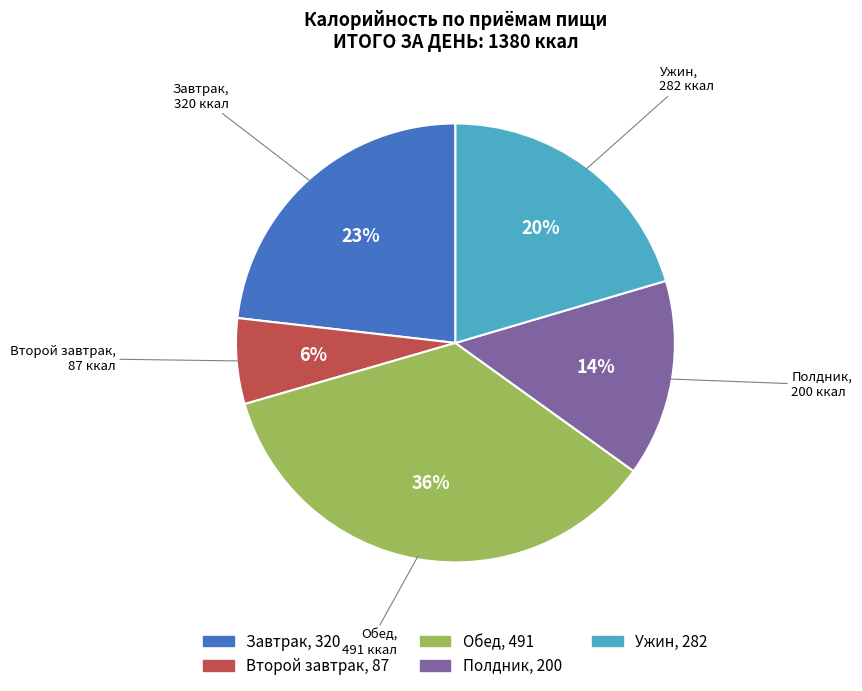

To the nearest percent, what is the average slice percentage?

20%